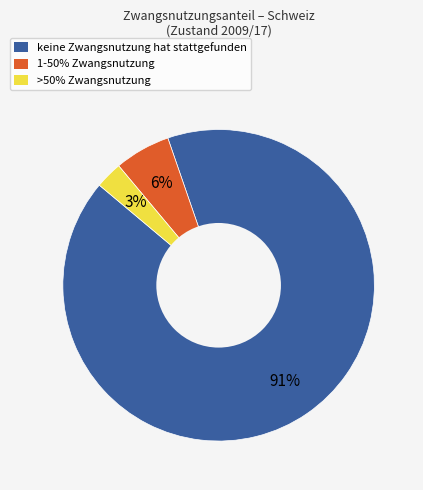

The 1-50% Zwangsnutzung slice represents 1% of the pie. True or false?

False